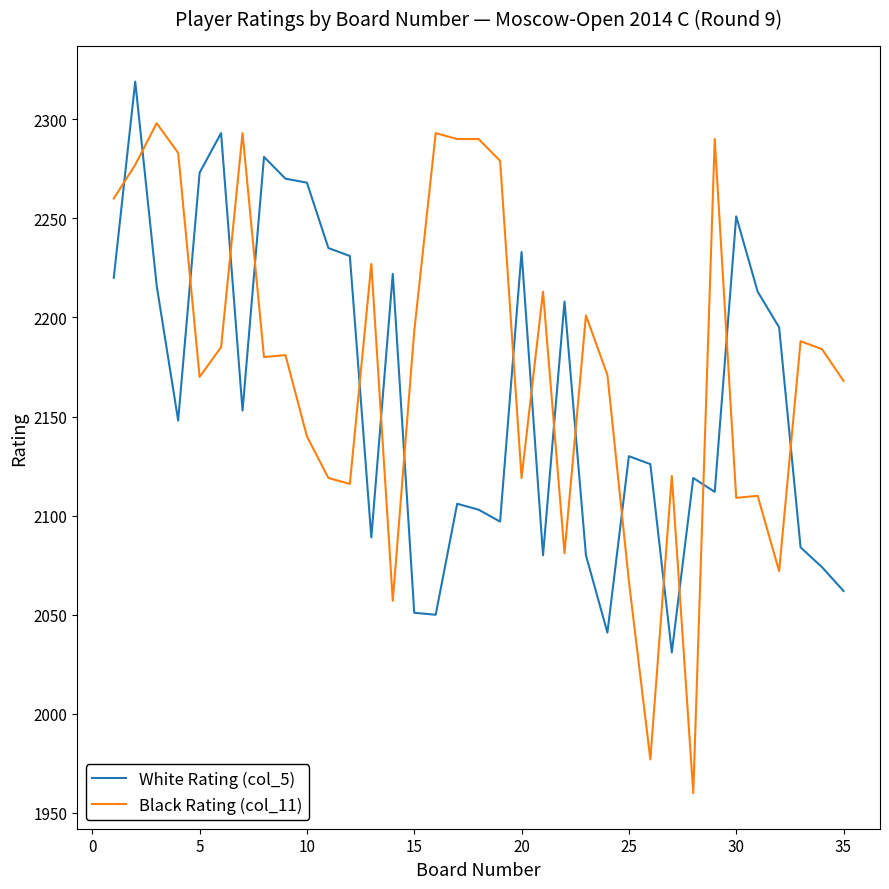

What is the highest value of the White Rating (col_5) series?

2319